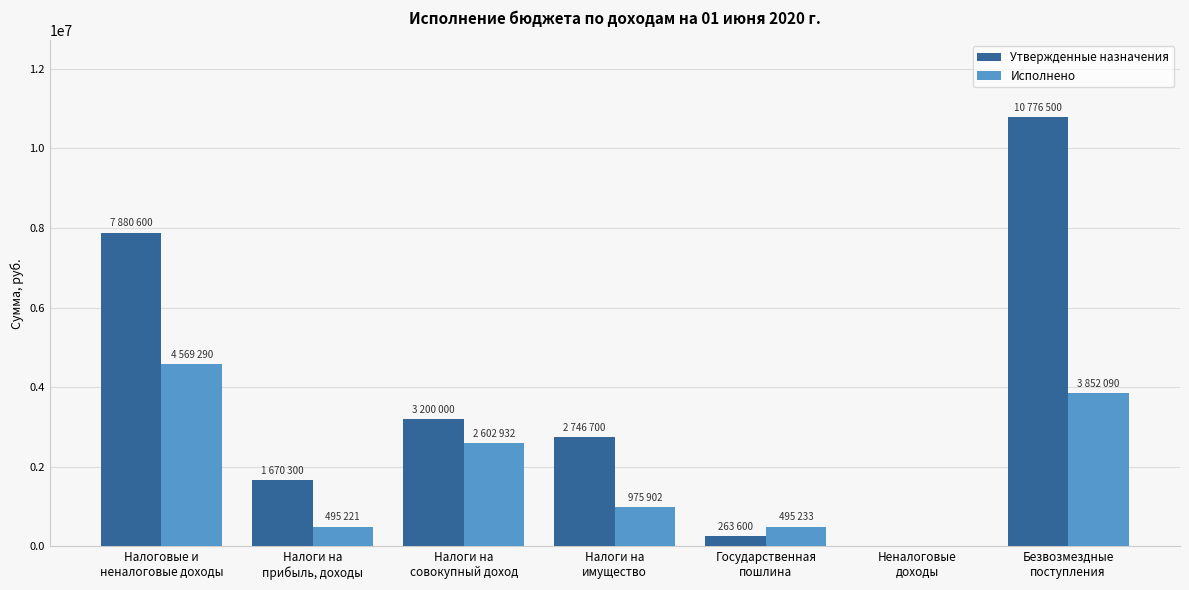

Which series has the largest total across all categories?

Утвержденные назначения